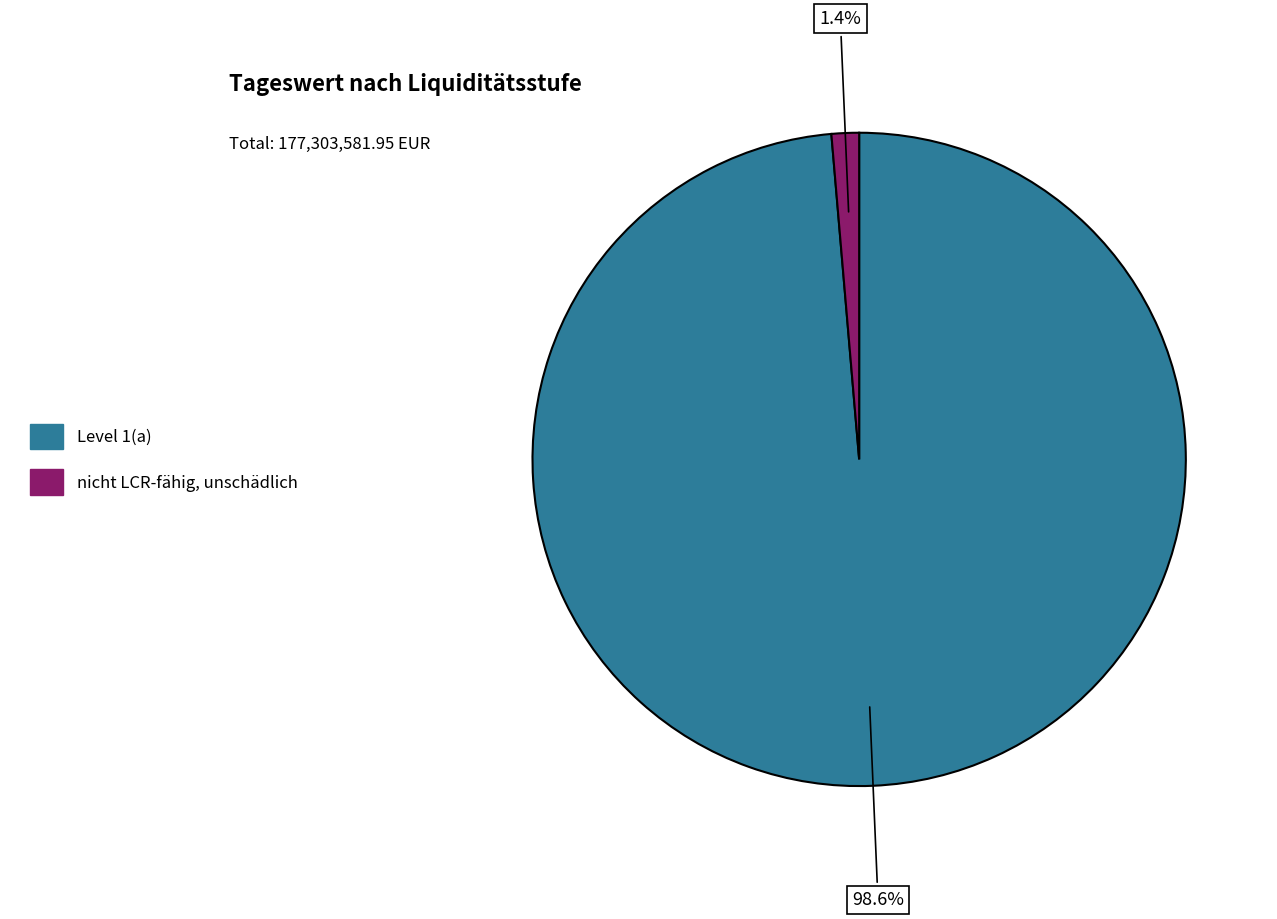

Rank the categories by value from lowest to highest.

nicht LCR-fähig, unschädlich, Level 1(a)